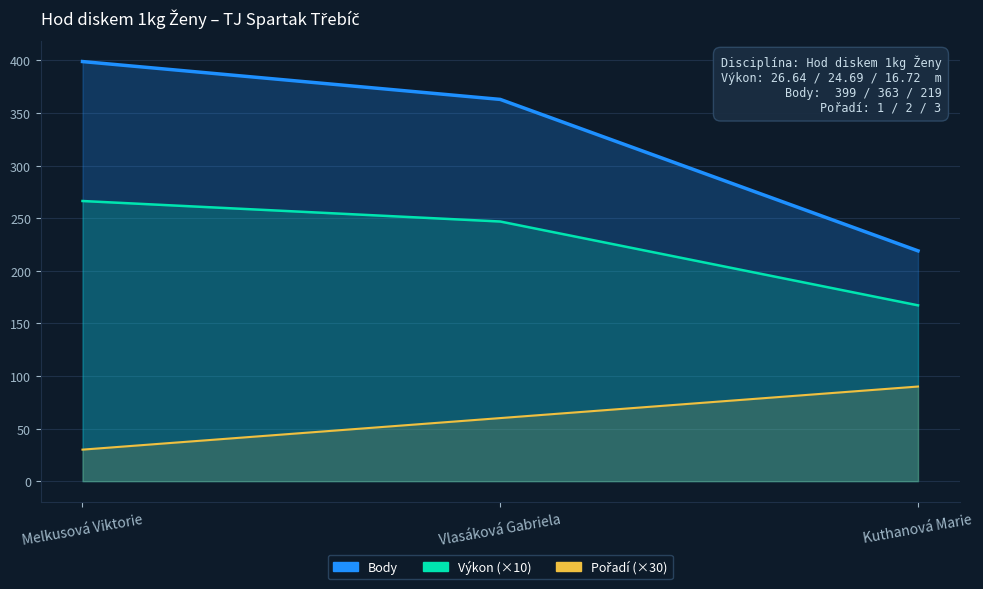

What is the total value across all series at Melkusová Viktorie?

695.4